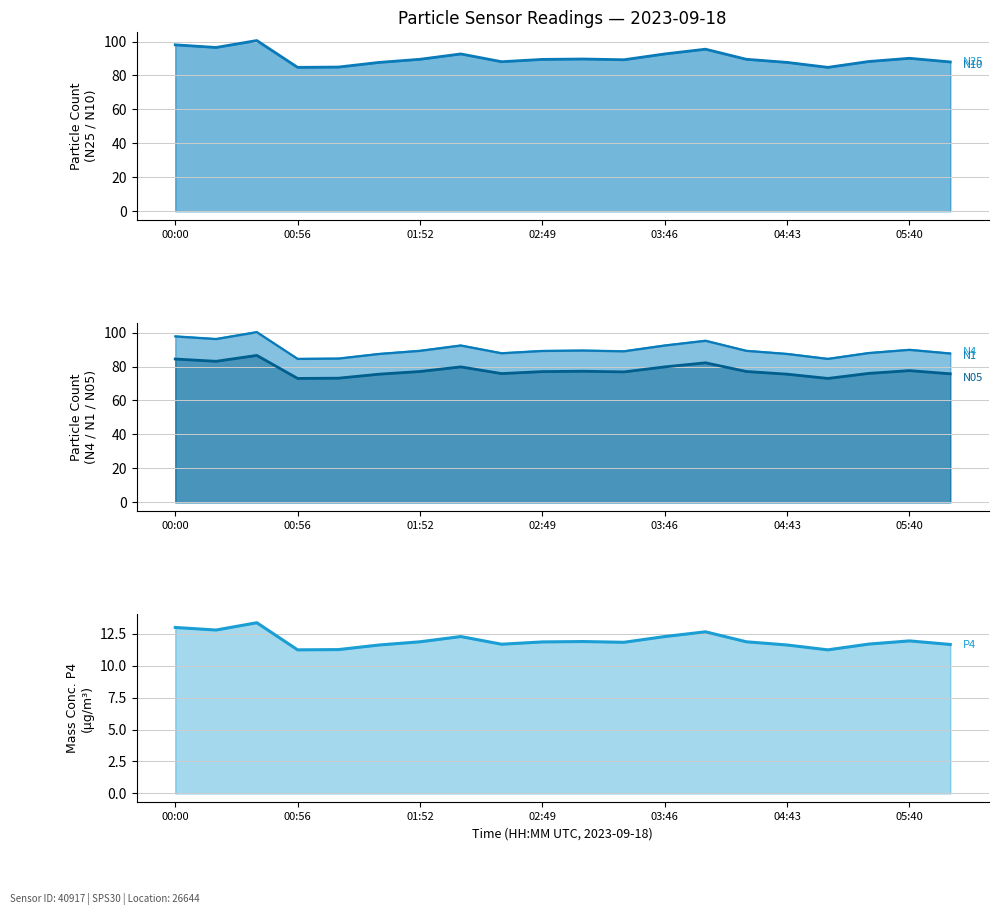

Where is N4 nearest to the value 92?

02:10